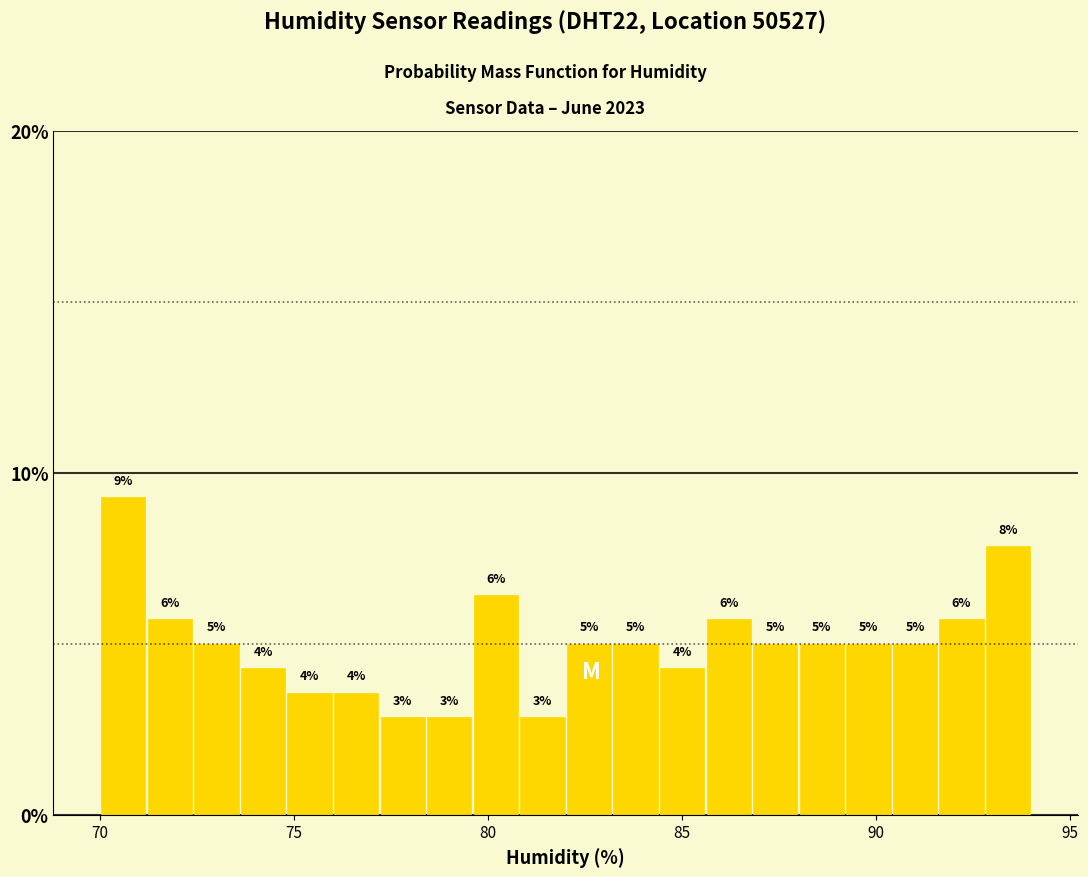

Around what value on the x-axis is the tallest bar? Give the approximate position of its centre, as read against the axis.

70.5